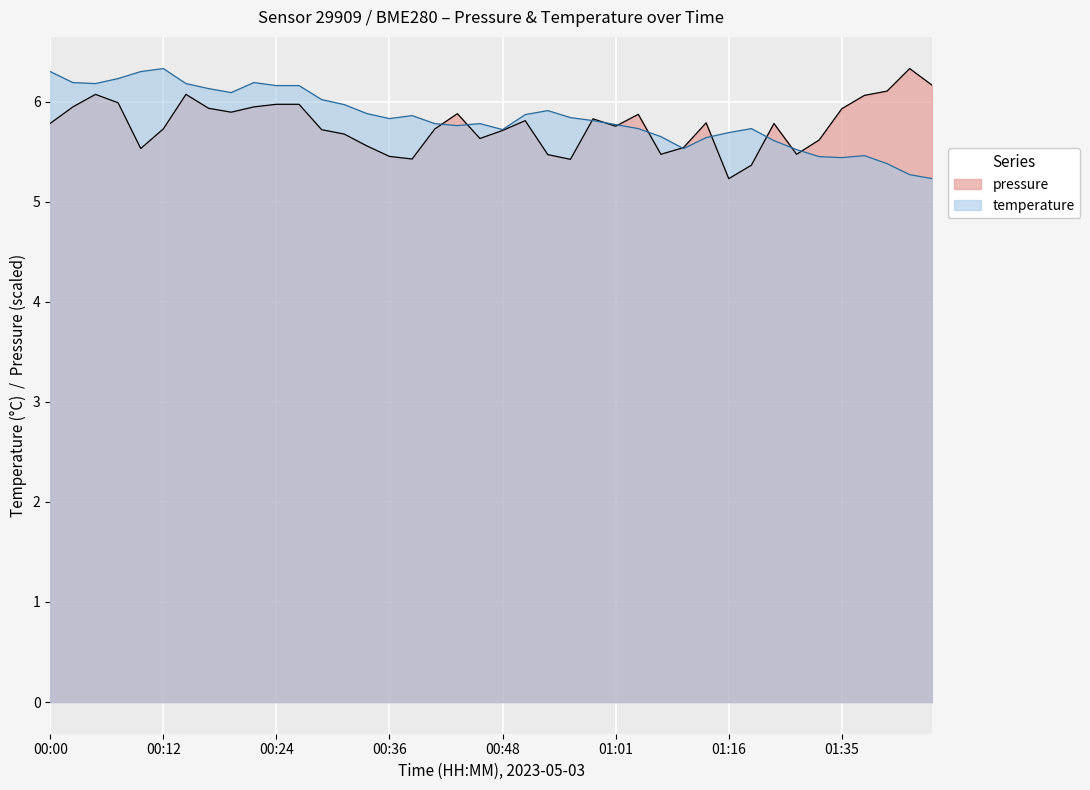

Reading left to right, list all the values displayed in this chart.

pressure: 00:00=5.8	00:02=5.9	00:04=6.1	00:07=6.0	00:09=5.5	00:12=5.7	00:14=6.1	00:17=5.9	00:19=5.9	00:21=5.9	00:24=6.0	00:26=6.0	00:29=5.7	00:31=5.7	00:34=5.6	00:36=5.5	00:39=5.4	00:41=5.7	00:43=5.9	00:46=5.6	00:48=5.7	00:51=5.8	00:53=5.5	00:56=5.4	00:58=5.8	01:01=5.8	01:03=5.9	01:08=5.5	01:11=5.5	01:14=5.8	01:16=5.2	01:19=5.4	01:25=5.8	01:27=5.5	01:30=5.6	01:35=5.9	01:38=6.1	01:40=6.1	01:43=6.3	01:45=6.2
temperature: 00:00=6.3	00:02=6.2	00:04=6.2	00:07=6.2	00:09=6.3	00:12=6.3	00:14=6.2	00:17=6.1	00:19=6.1	00:21=6.2	00:24=6.2	00:26=6.2	00:29=6.0	00:31=6.0	00:34=5.9	00:36=5.8	00:39=5.9	00:41=5.8	00:43=5.8	00:46=5.8	00:48=5.7	00:51=5.9	00:53=5.9	00:56=5.8	00:58=5.8	01:01=5.8	01:03=5.7	01:08=5.7	01:11=5.5	01:14=5.6	01:16=5.7	01:19=5.7	01:25=5.6	01:27=5.5	01:30=5.5	01:35=5.4	01:38=5.5	01:40=5.4	01:43=5.3	01:45=5.2